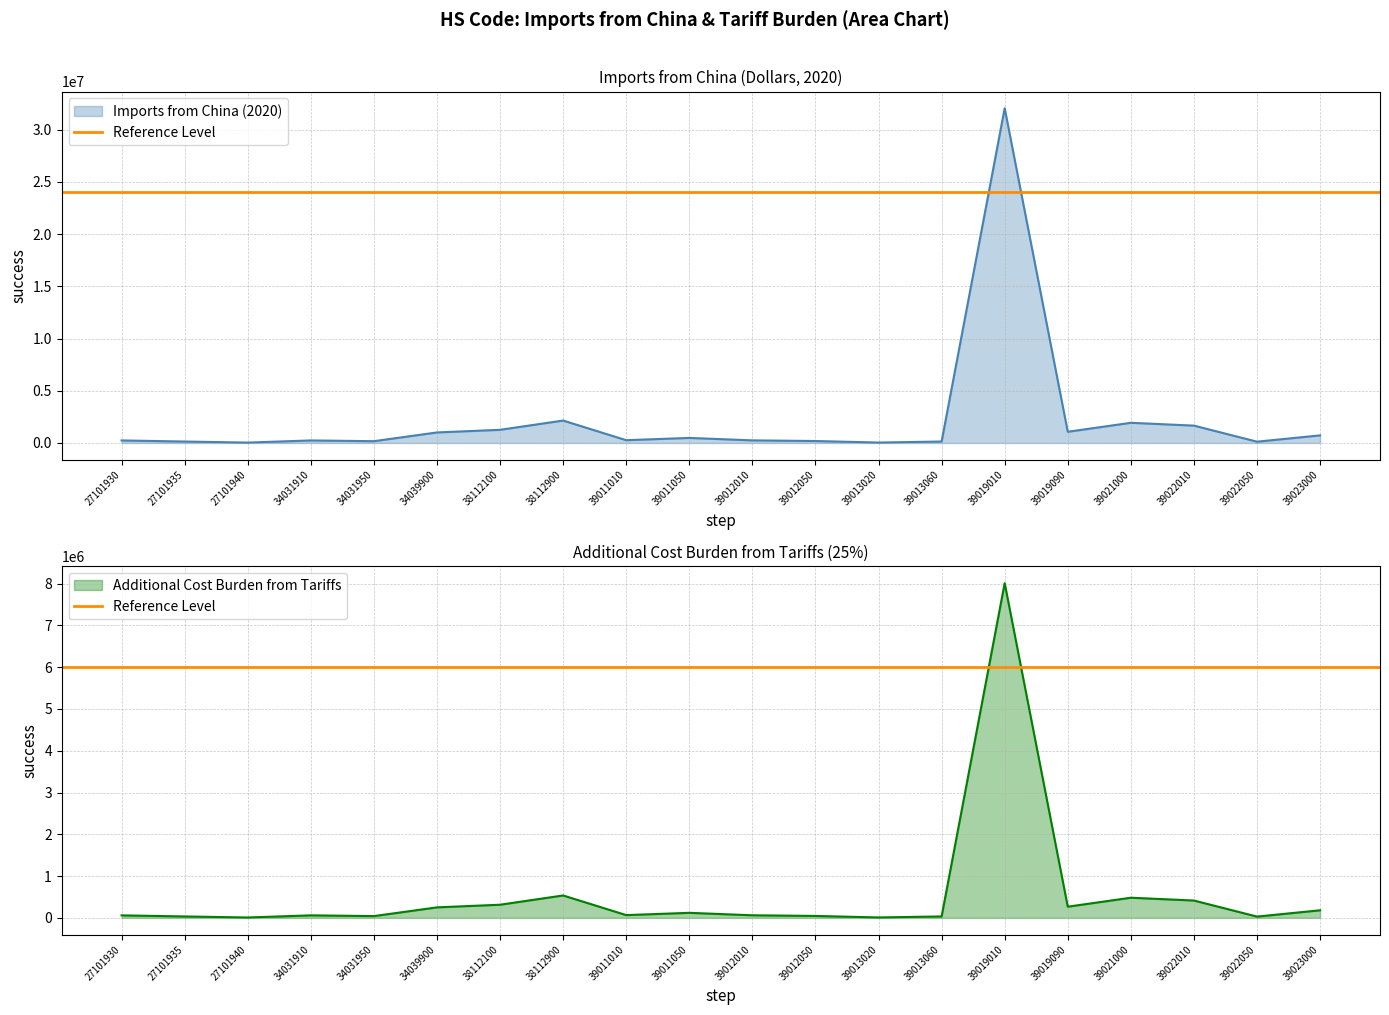

Is it true that Imports from China (2020) equals 1661547.0 at 39022010?

True